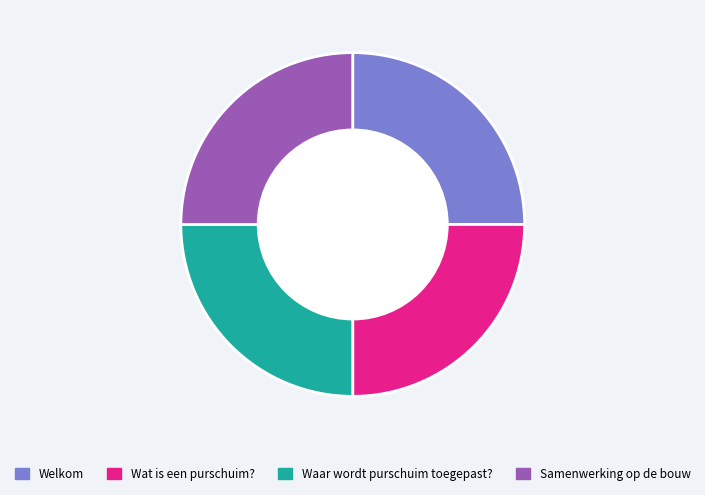

Approximately how many times larger is the value at Welkom compared to Waar wordt purschuim toegepast??

1.0